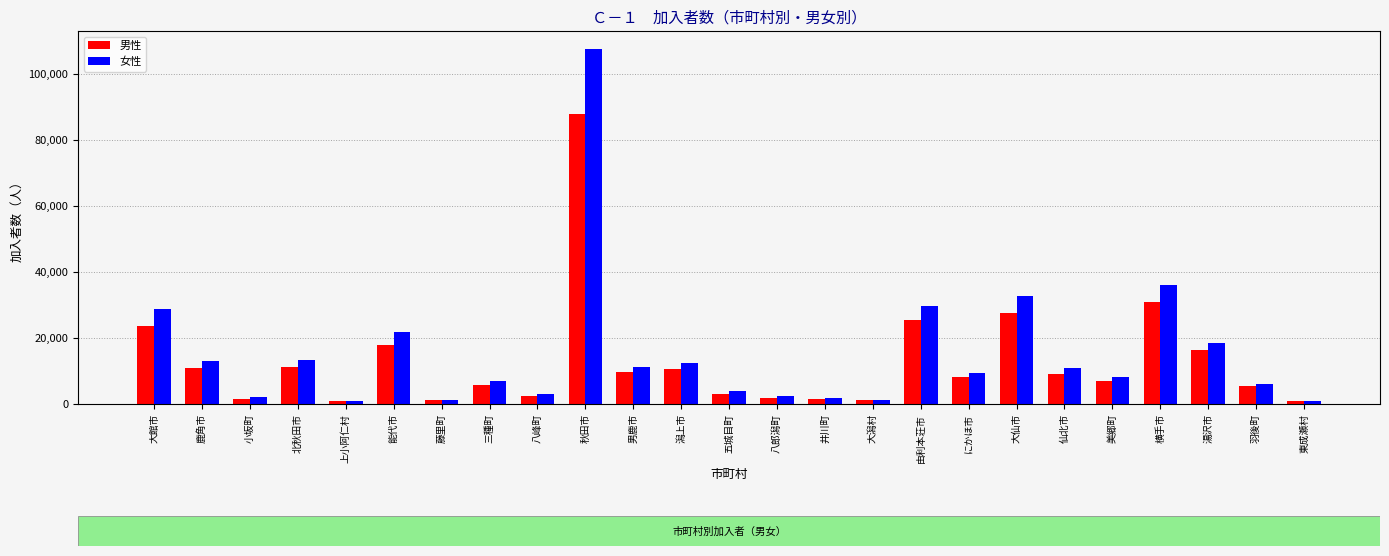

Are the bars horizontal?

No